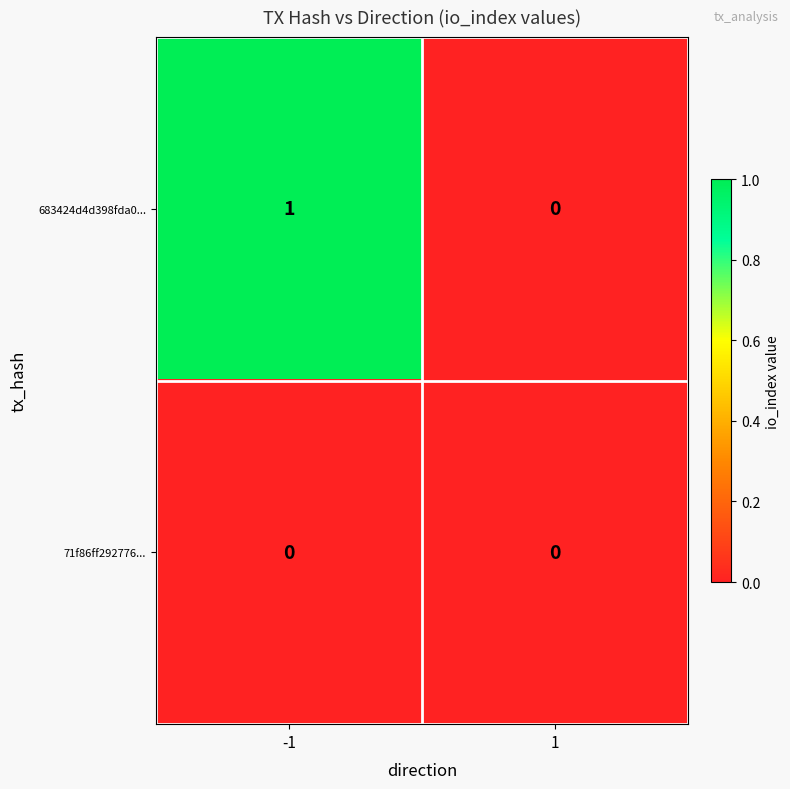

What is the total value across all series at -1?

1